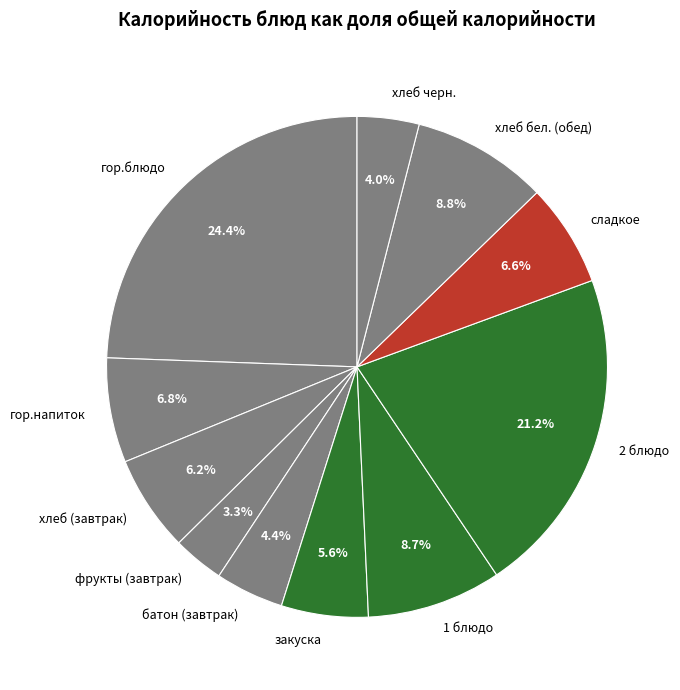

Is there any slice that represents more than half of the pie?

No